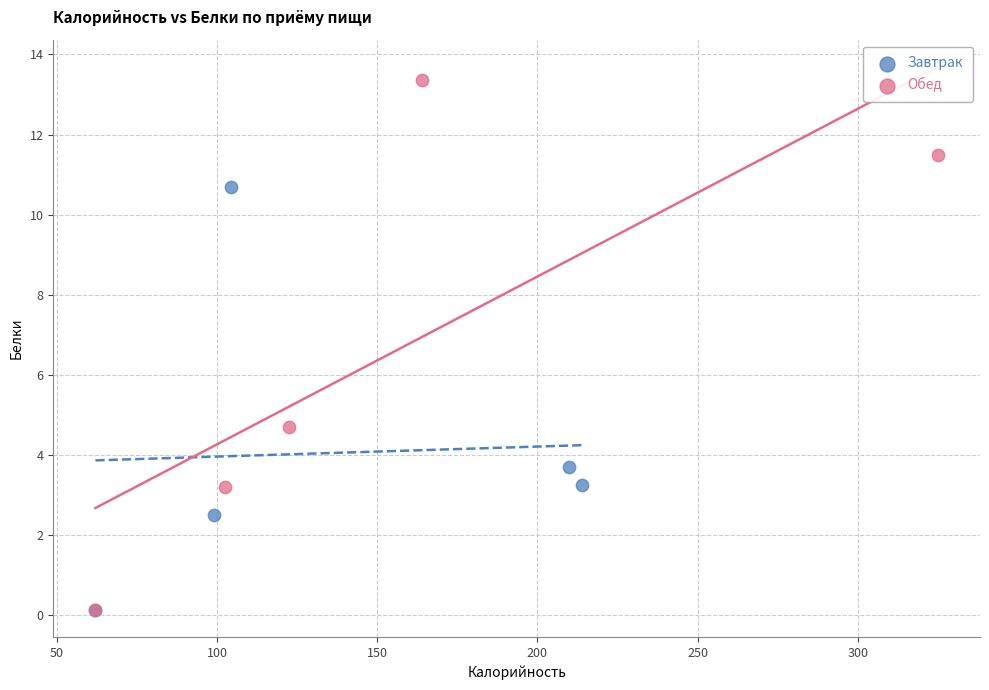

Which series contains the highest Y value?

Обед